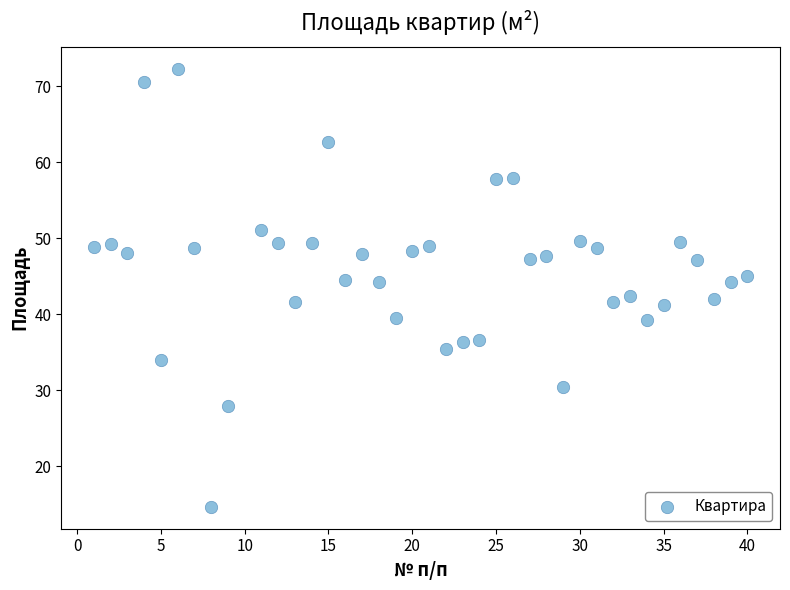

What is the range of X values (max minus min)?

39.0